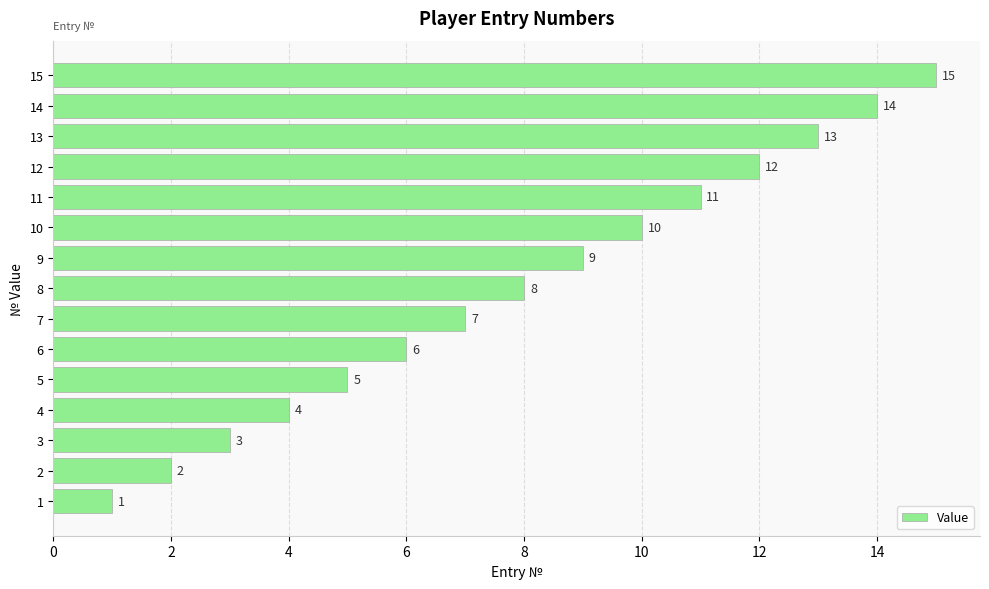

What value does the data have at 7, to the nearest 5?

5